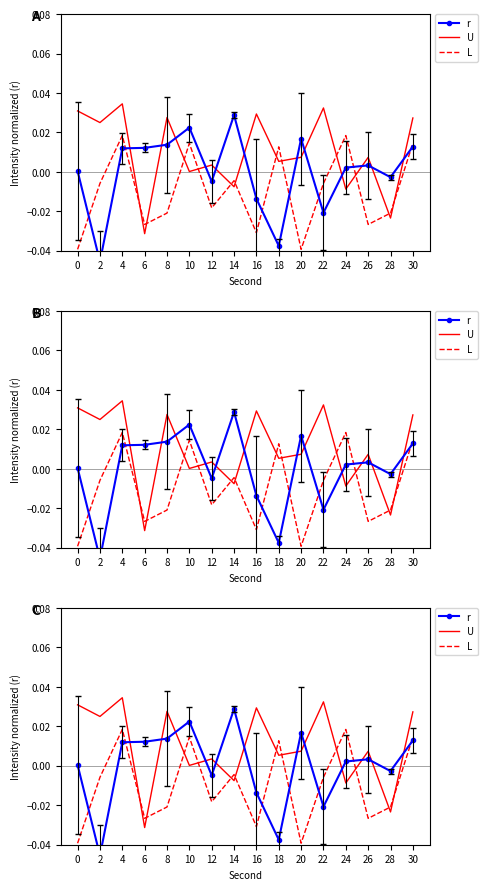

Between 8 and 14, which is larger?

14